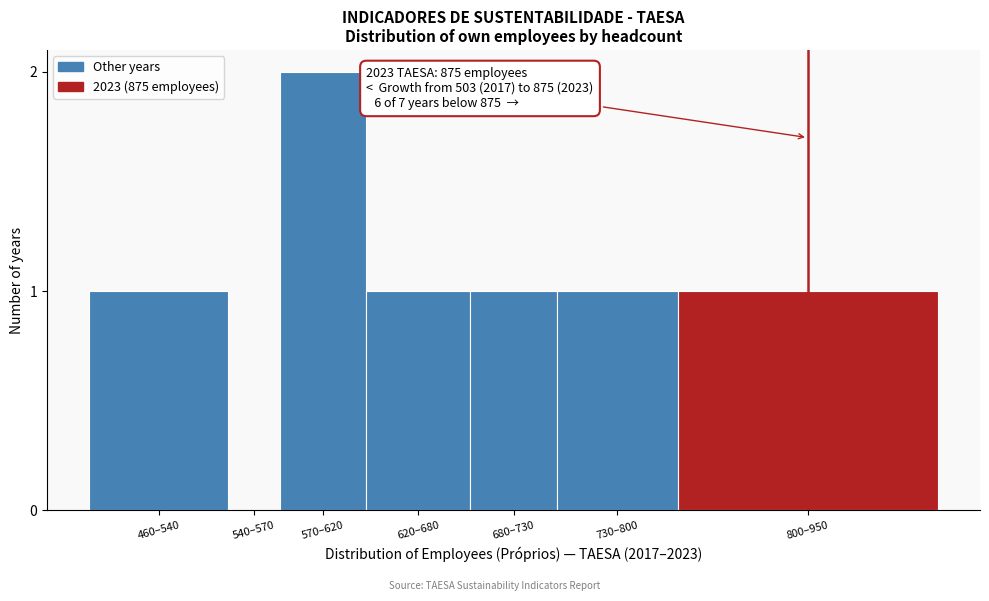

Reading left to right, what are all the values shown in this chart?

460–540=1	540–570=0	570–620=2	620–680=1	680–730=1	730–800=1	800–950=1